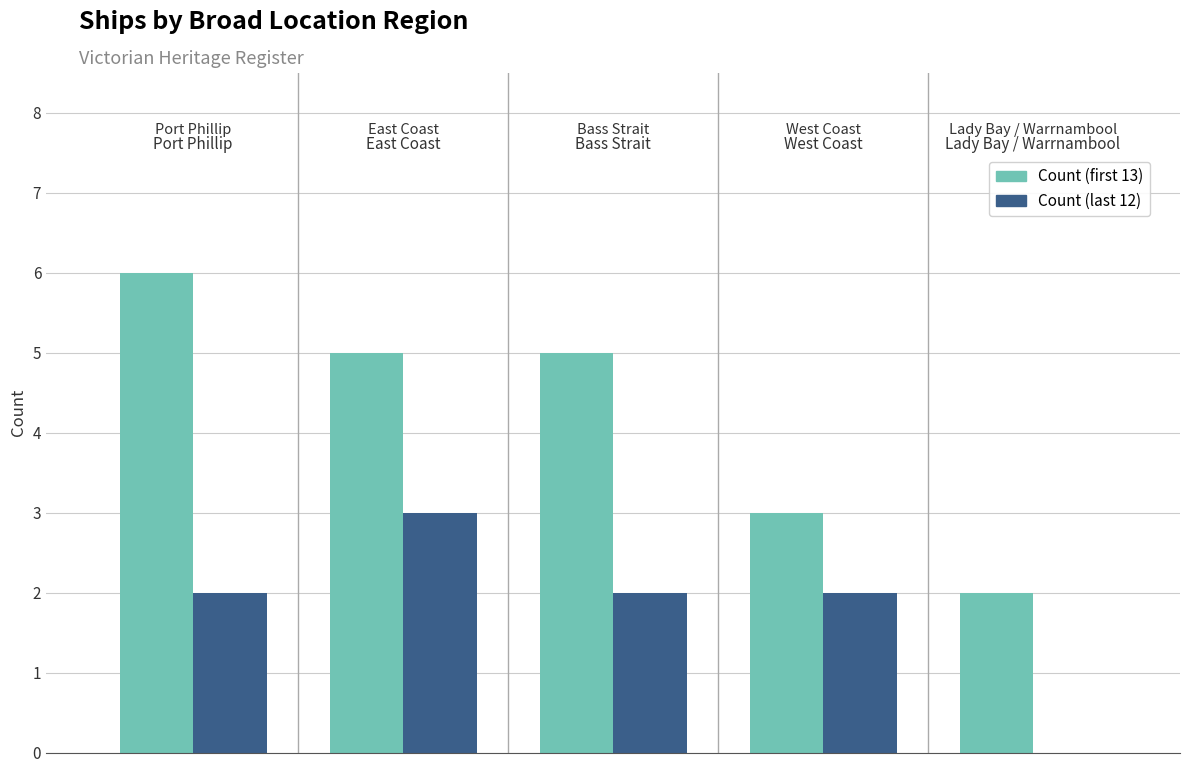

What is the maximum value shown in the chart?

6